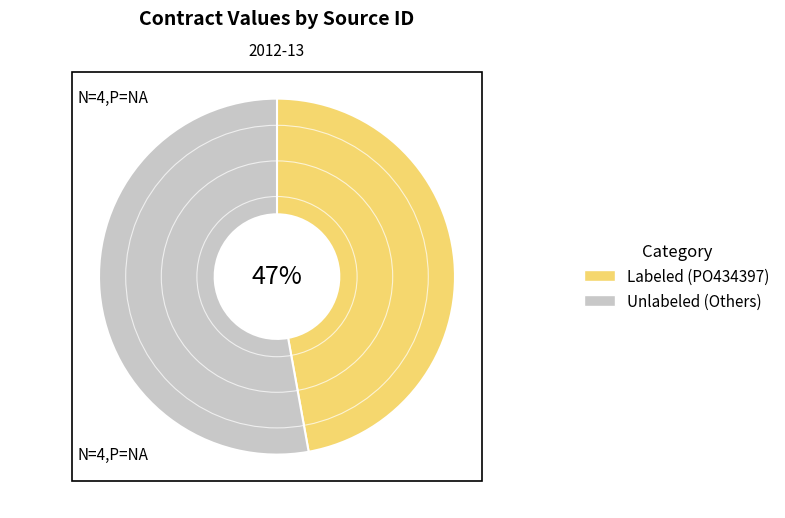

To the nearest percent, what is the difference between the largest and smallest slice percentages?

6%